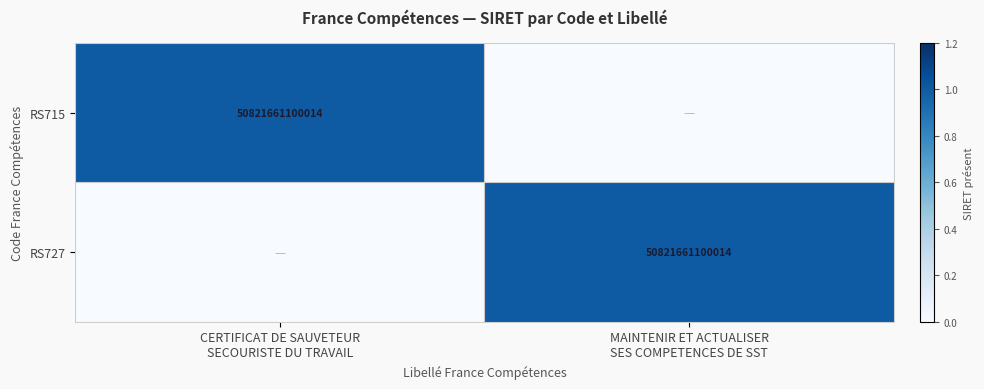

At MAINTENIR ET ACTUALISER SES COMPETENCES DE SST, list the series in order from smallest to largest.

RS715, RS727